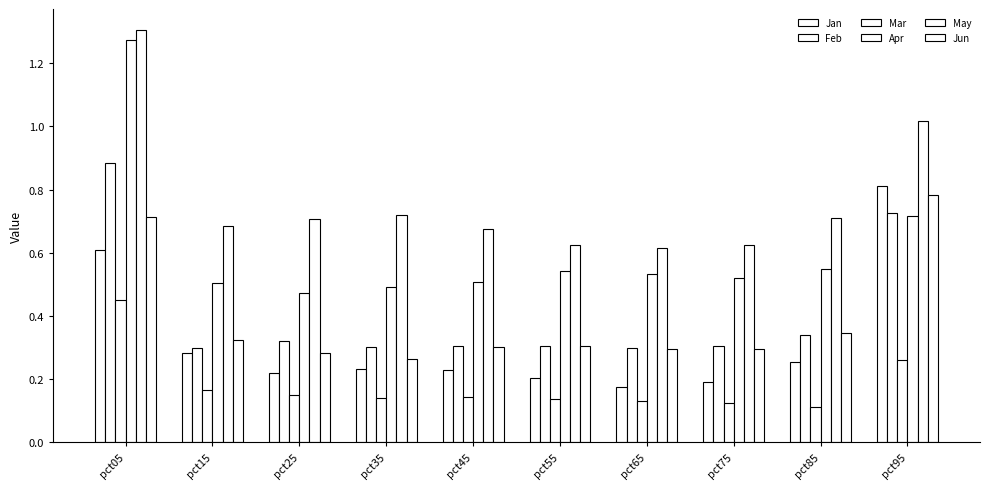

Reading left to right, list all the values displayed in this chart.

Jan: 0.6	0.3	0.2	0.2	0.2	0.2	0.2	0.2	0.3	0.8
Feb: 0.9	0.3	0.3	0.3	0.3	0.3	0.3	0.3	0.3	0.7
Mar: 0.4	0.2	0.1	0.1	0.1	0.1	0.1	0.1	0.1	0.3
Apr: 1.3	0.5	0.5	0.5	0.5	0.5	0.5	0.5	0.5	0.7
May: 1.3	0.7	0.7	0.7	0.7	0.6	0.6	0.6	0.7	1.0
Jun: 0.7	0.3	0.3	0.3	0.3	0.3	0.3	0.3	0.3	0.8